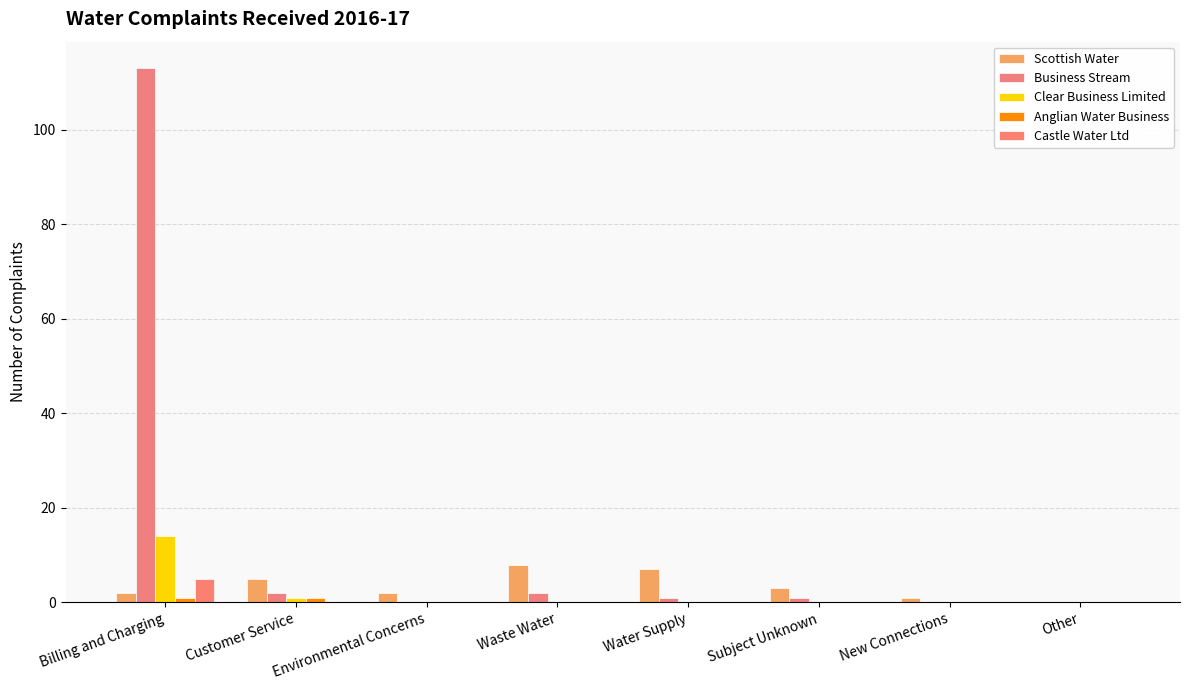

The value of Scottish Water at Water Supply is 7. True or false?

True